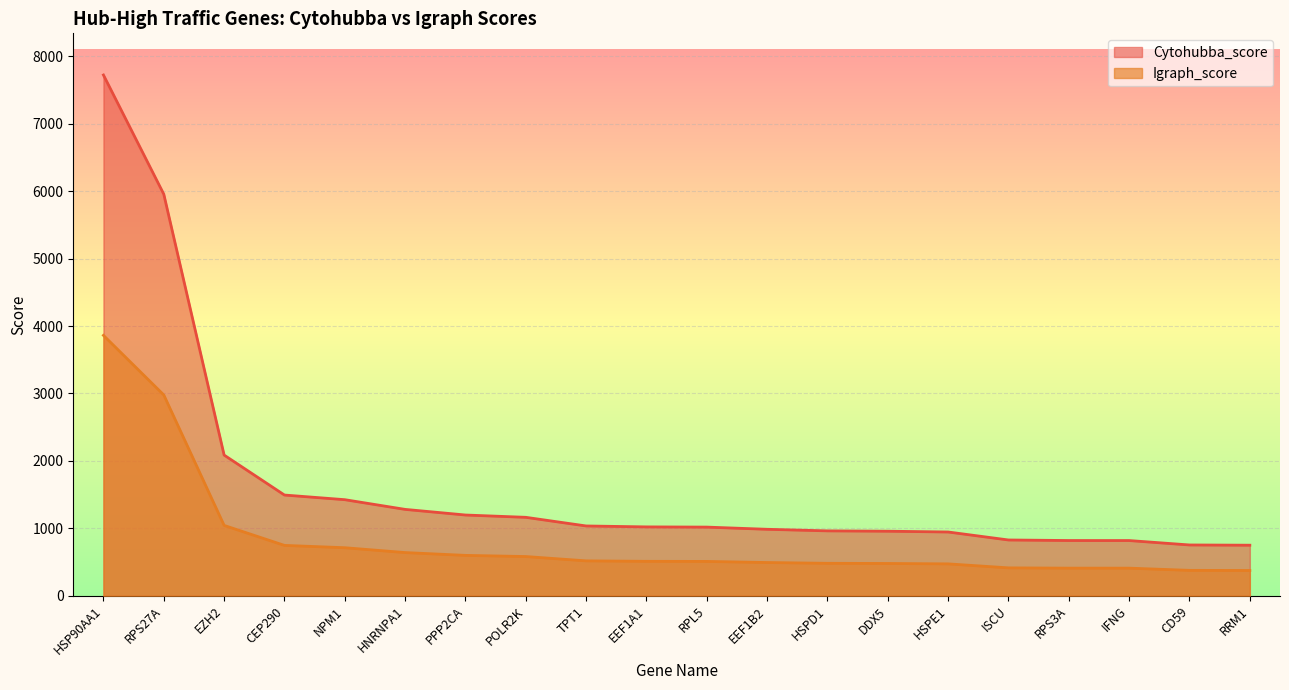

How many lines are shown in the chart?

2